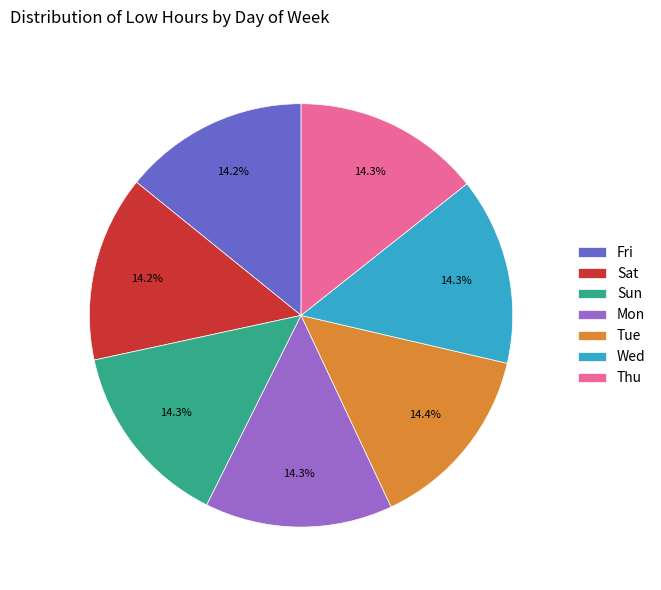

Do Thu and Sat together represent more than half of the pie?

No